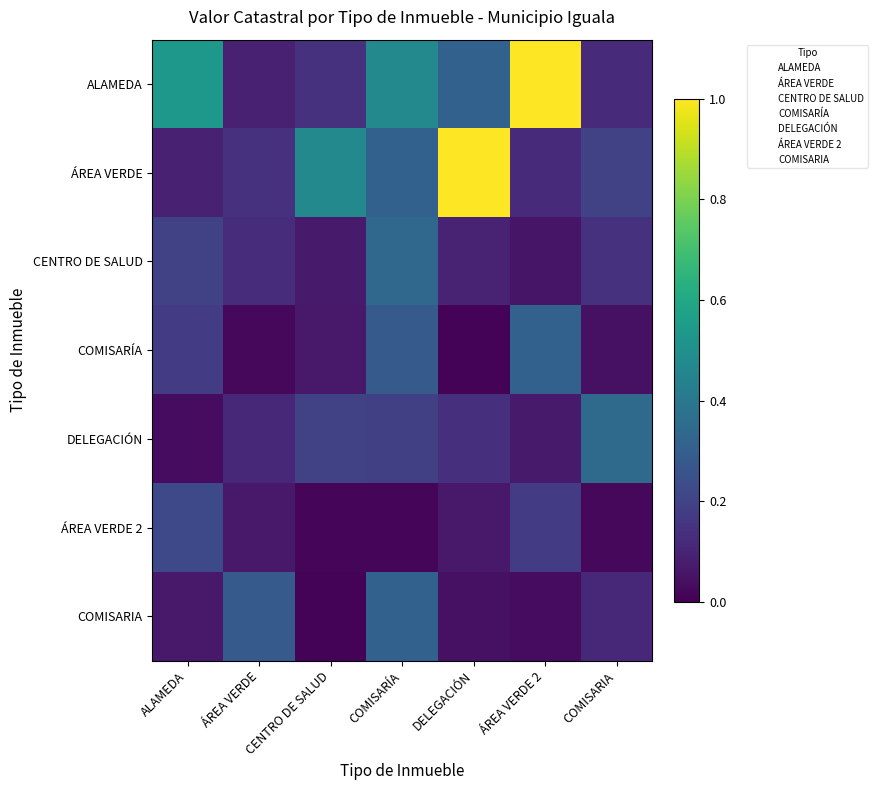

Is it true that ÁREA VERDE 2 equals 1.0 at CENTRO DE SALUD?

False